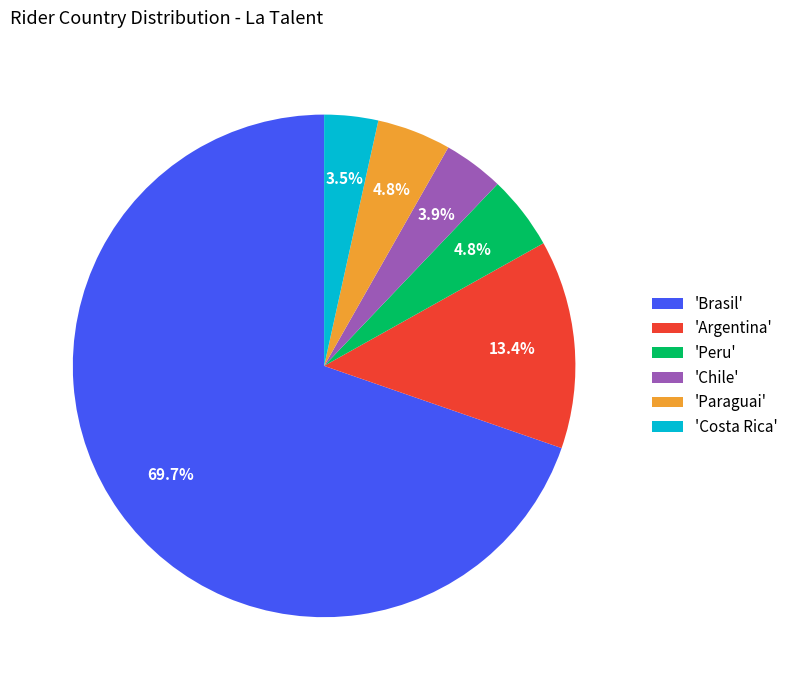

Which category has the biggest portion of the pie?

'Brasil'